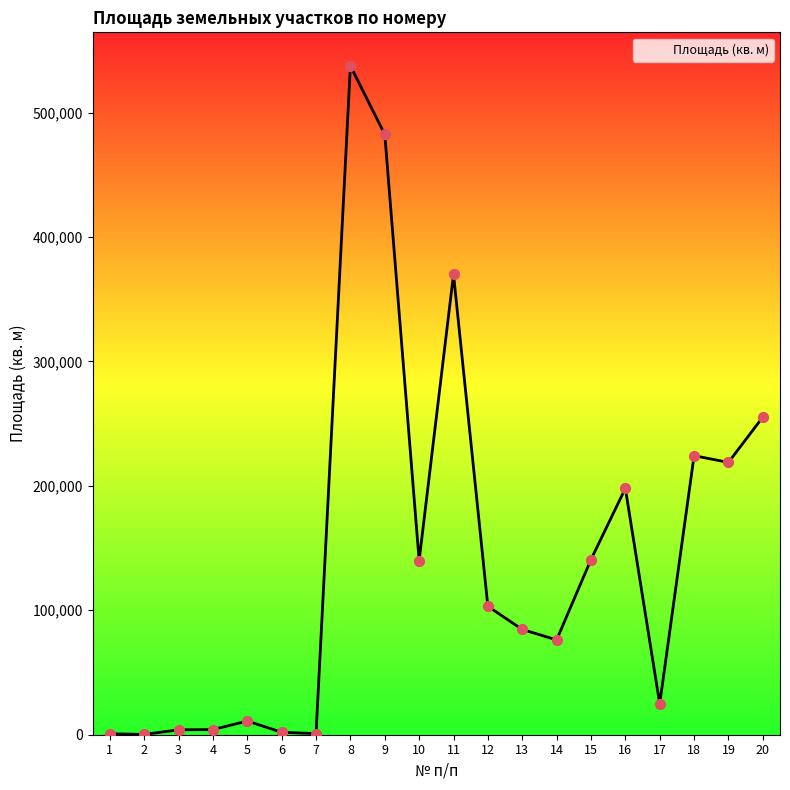

What is the change in value from 8 to 18?

-313366